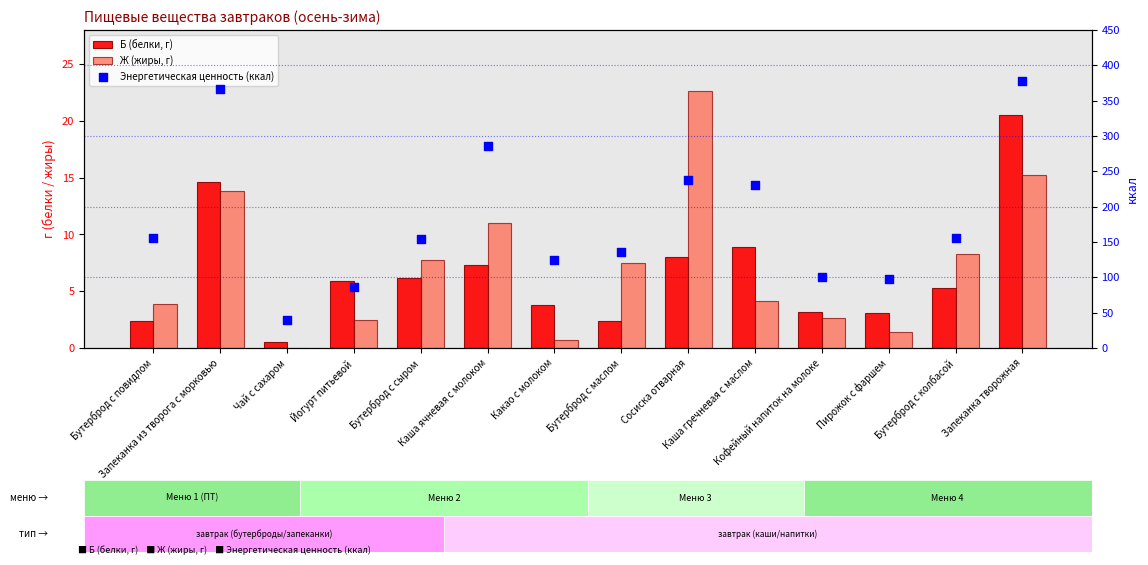

Which series reaches the minimum Y coordinate?

Ж (жиры, г)